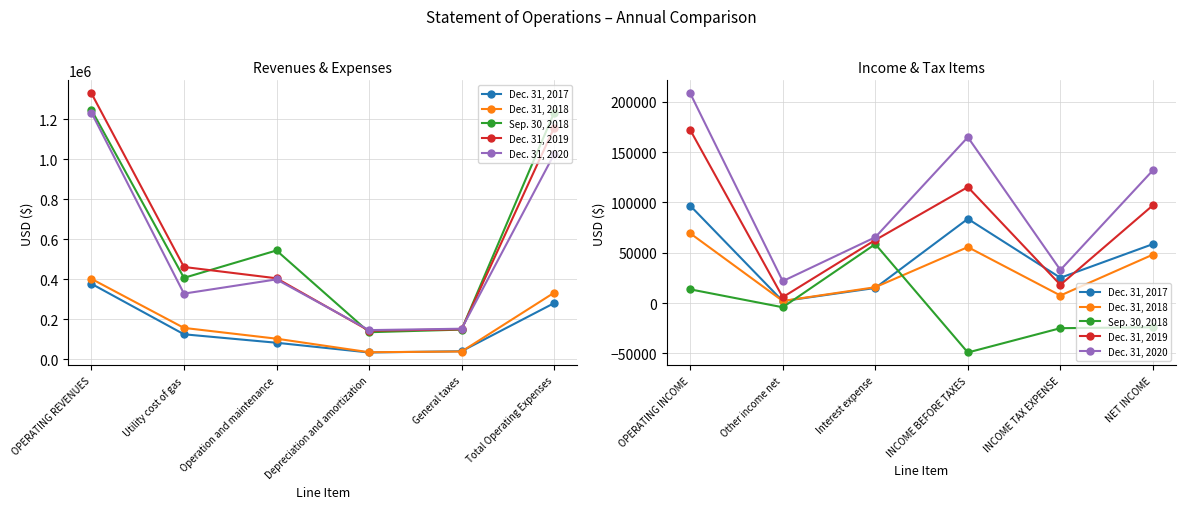

Which series has the largest range (max minus min)?

Dec. 31, 2020